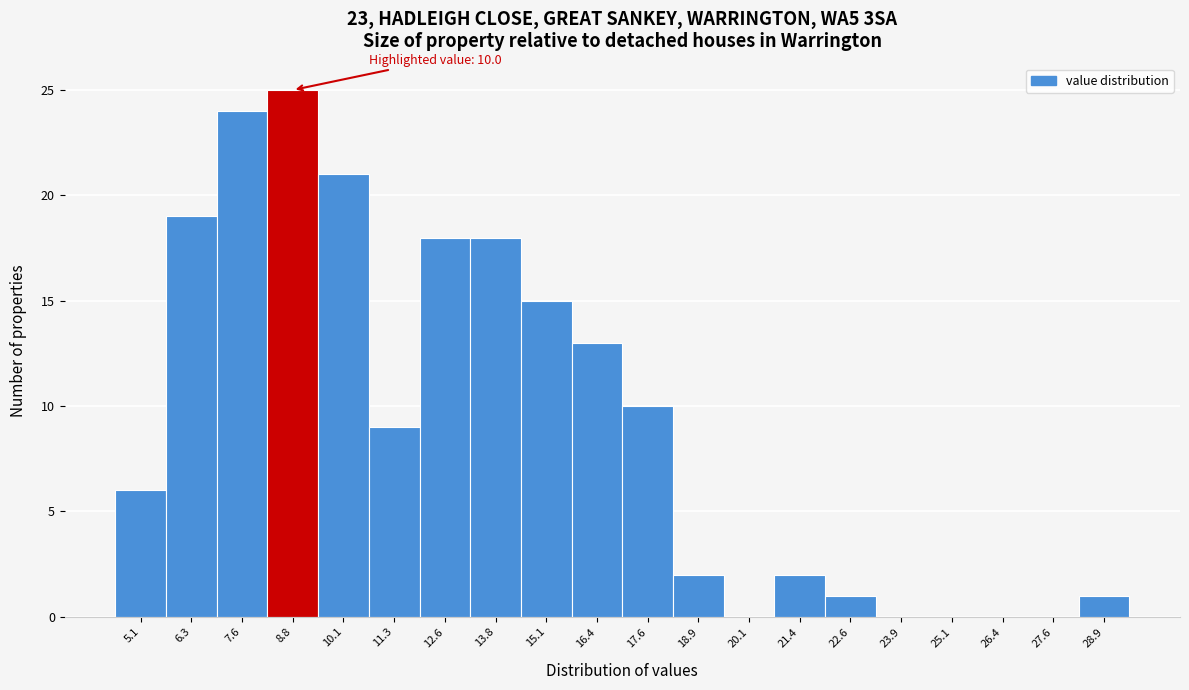

Reading right to left, list all the values displayed in this chart.

28.9=1	27.6=0	26.4=0	25.1=0	23.9=0	22.6=1	21.4=2	20.1=0	18.9=2	17.6=10	16.4=13	15.1=15	13.8=18	12.6=18	11.3=9	10.1=21	8.8=25	7.6=24	6.3=19	5.1=6